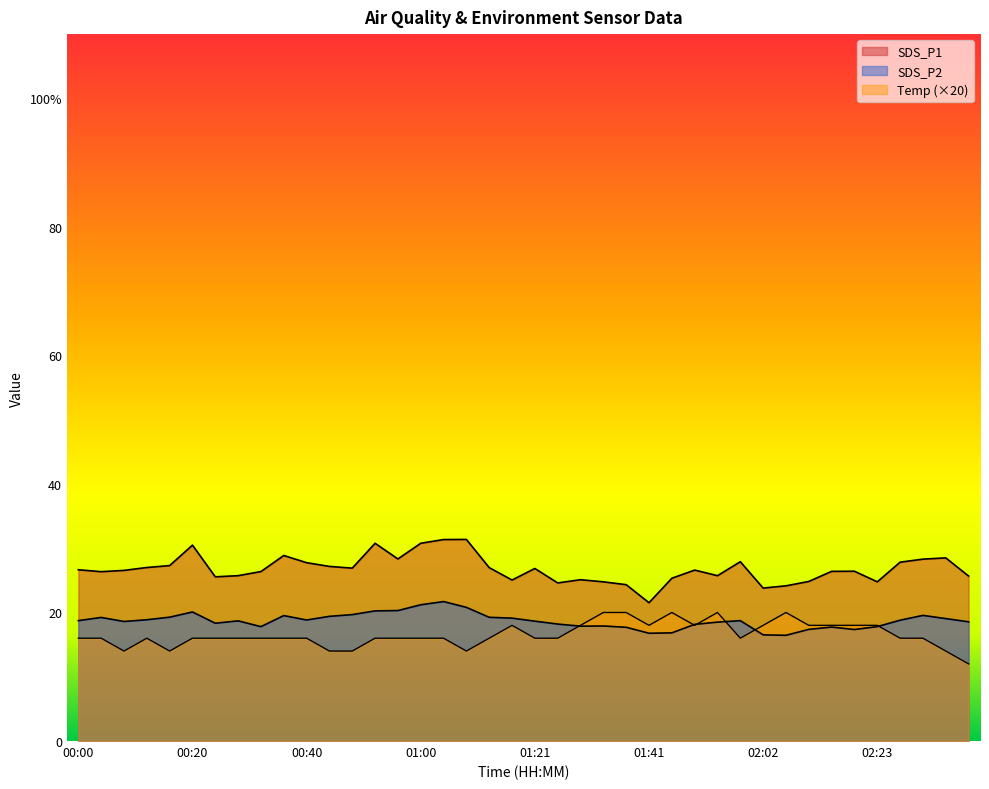

How many lines are shown in the chart?

3